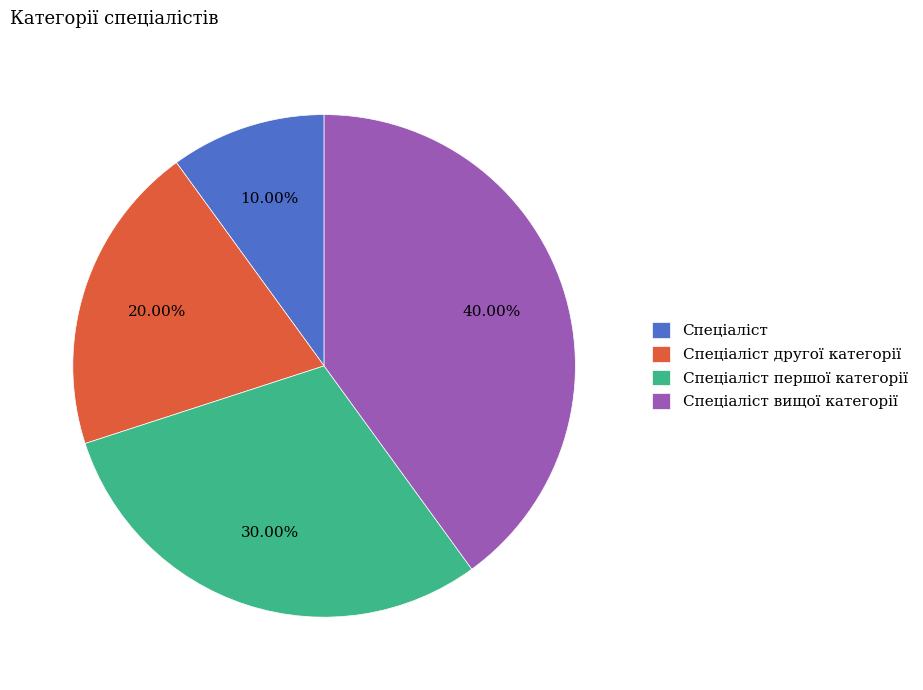

Is it true that Спеціаліст першої категорії is 19% of the pie?

False